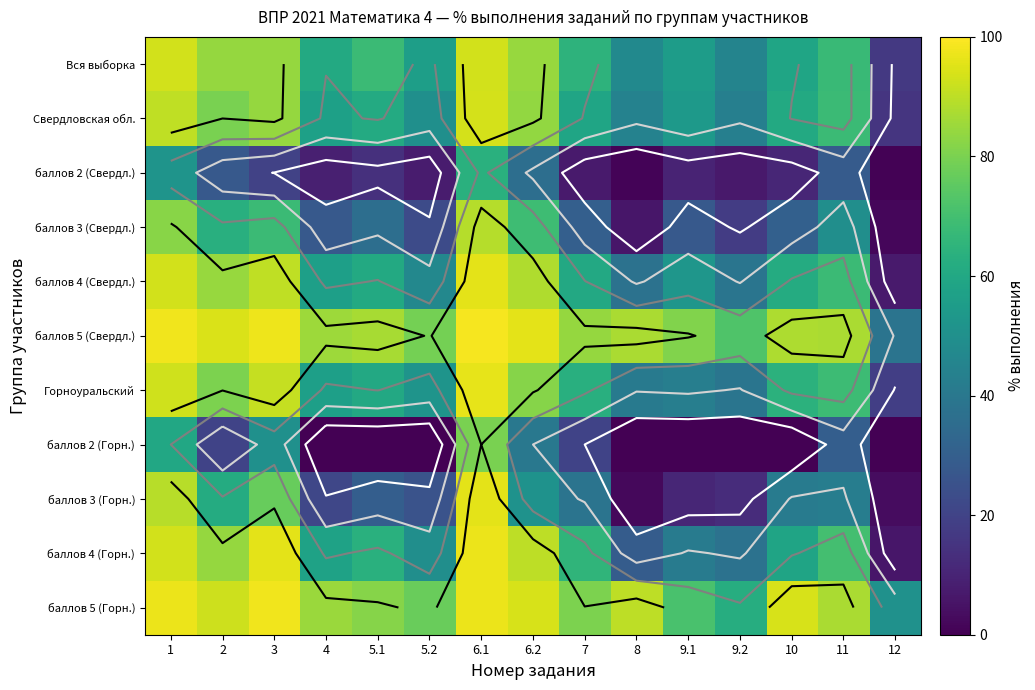

Rank the categories by баллов 2 (Горн.) value from highest to lowest.

6.1, 1, 3, 6.2, 11, 2, 7, 4, 5.1, 5.2, 8, 9.1, 9.2, 10, 12